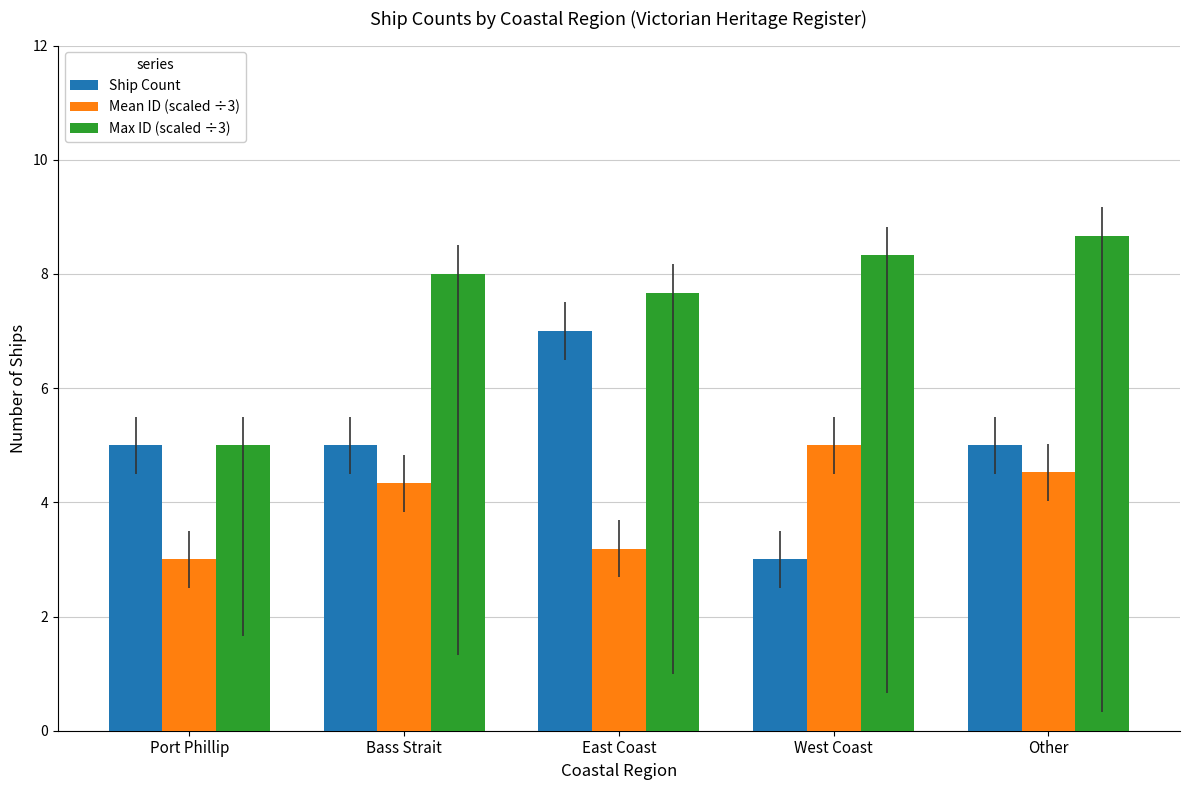

Are the bars horizontal?

No